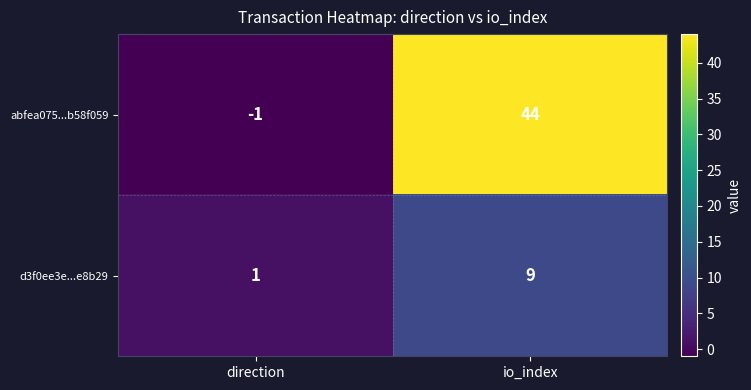

The value of d3f0ee3e...e8b29 at io_index is 4. True or false?

False